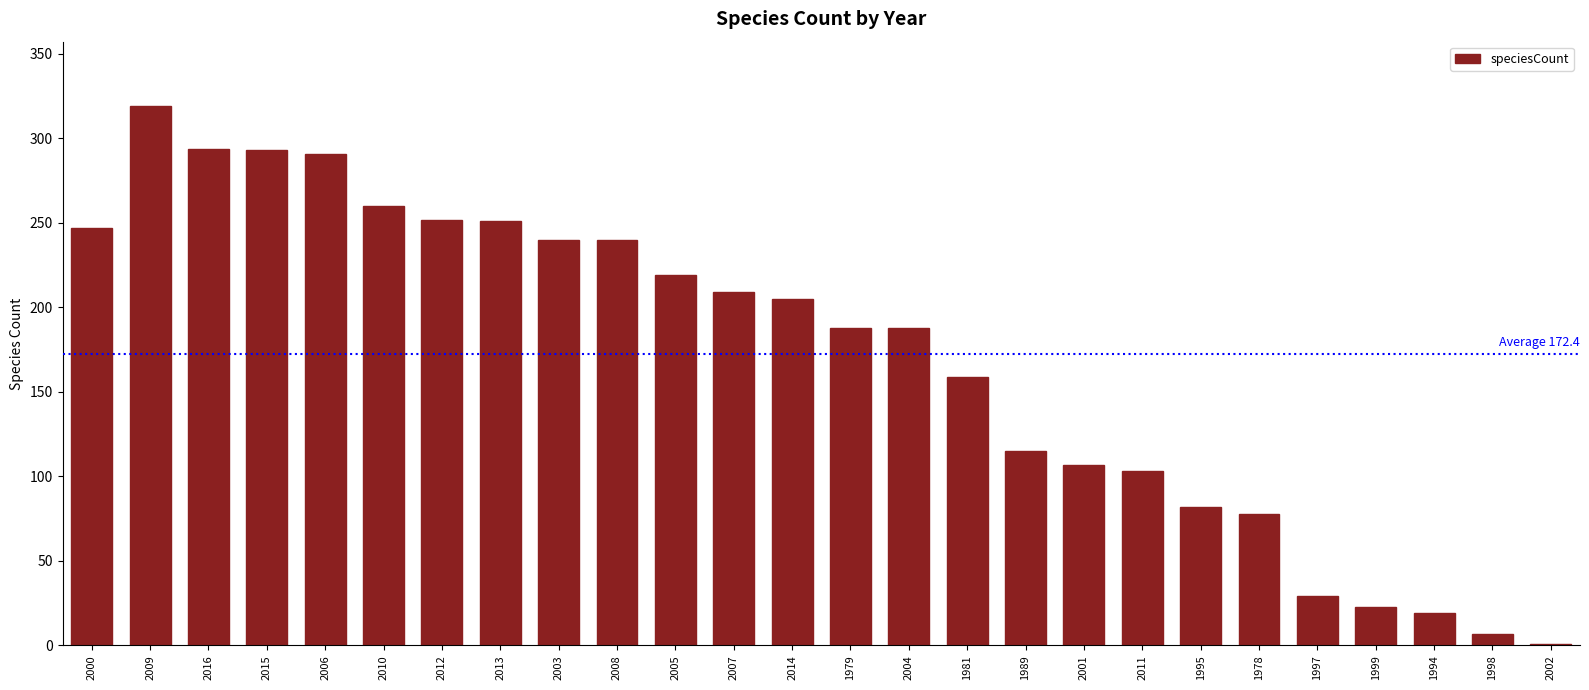

The value at 1989 is 196. True or false?

False